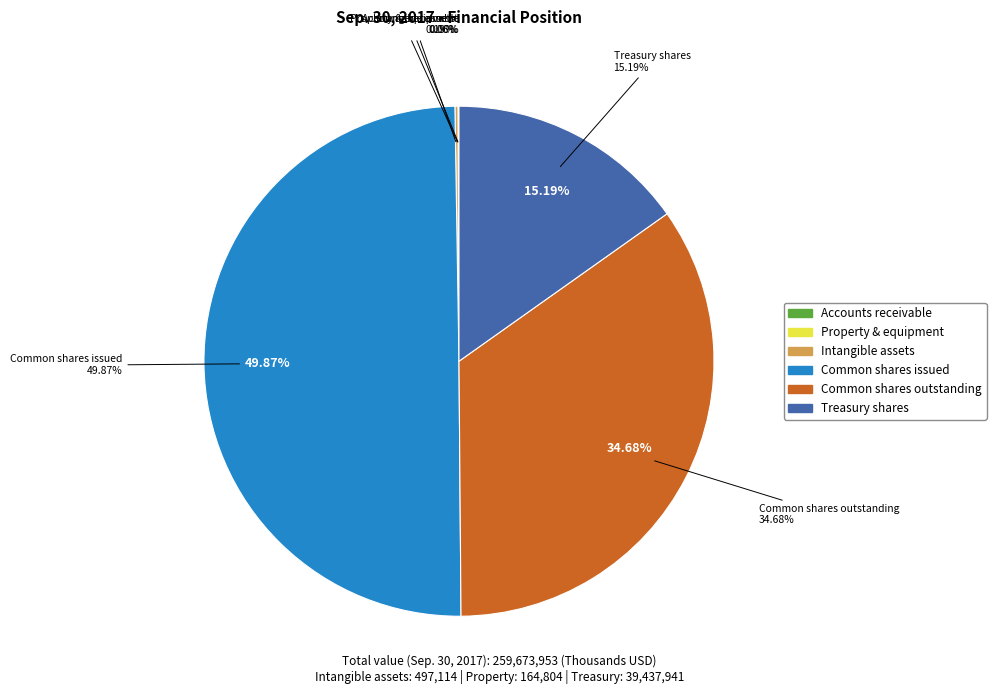

What is the largest slice in the pie chart?

Common stock, shares issued